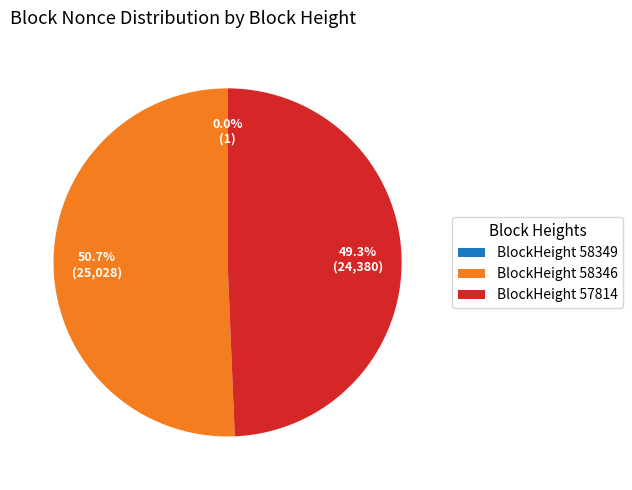

What is the ratio of the value at BlockHeight 57814 to the value at BlockHeight 58346?

1.0